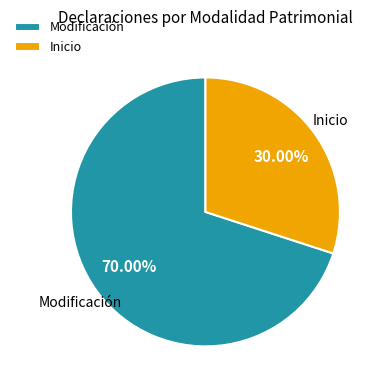

Which slice represents more than half of the pie?

Modificación